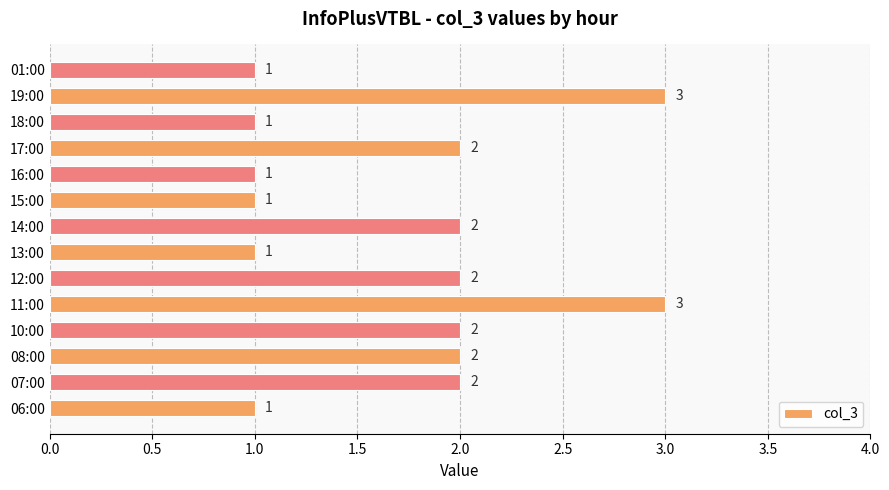

What is the greatest value displayed?

3